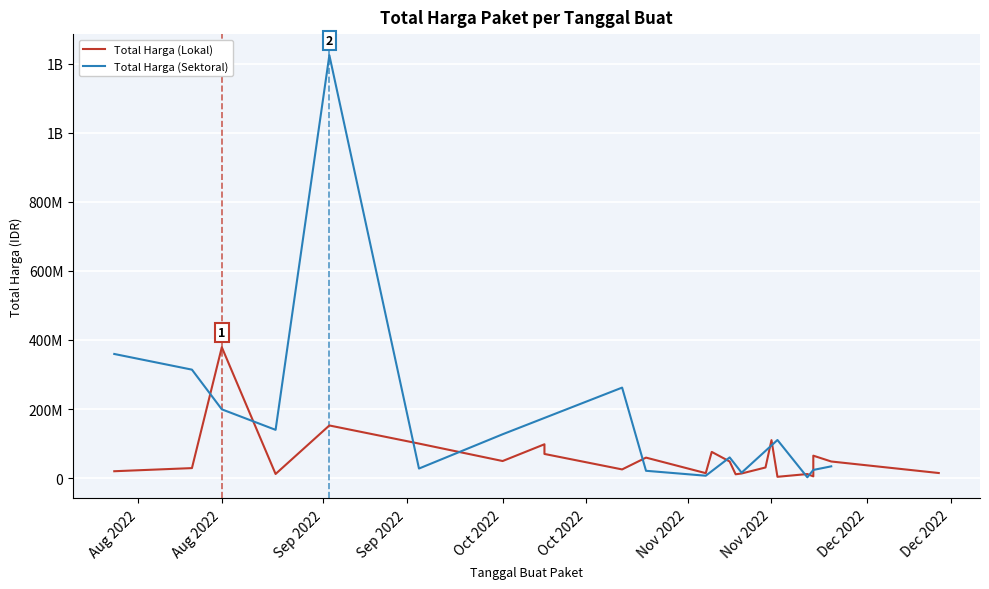

Rank the categories by Total Harga (Lokal) value from highest to lowest.

2022-08-15, 2022-09-02, 2022-11-15, 2022-09-17, 2022-10-08, 2022-11-05, 2022-10-08, 2022-11-22, 2022-10-25, 2022-10-01, 2022-11-08, 2022-11-25, 2022-11-14, 2022-08-10, 2022-10-21, 2022-07-28, 2022-12-13, 2022-11-04, 2022-11-10, 2022-08-24, 2022-11-21, 2022-11-09, 2022-11-22, 2022-11-16